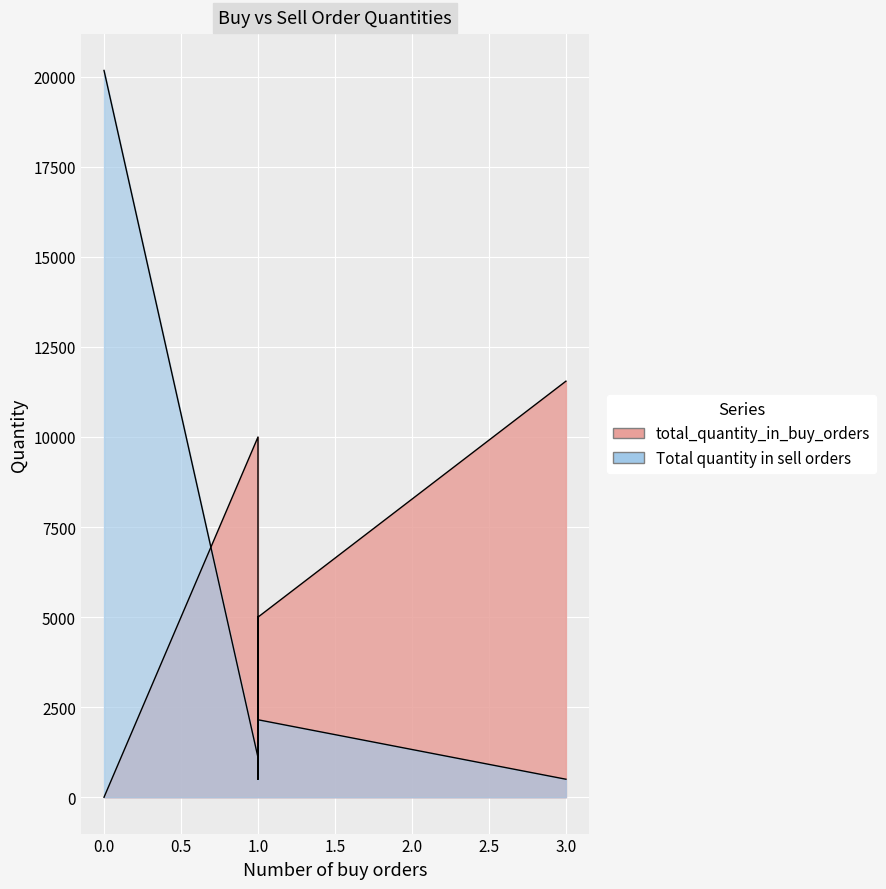

Is it true that Total quantity in sell orders equals 566 at 1?

False